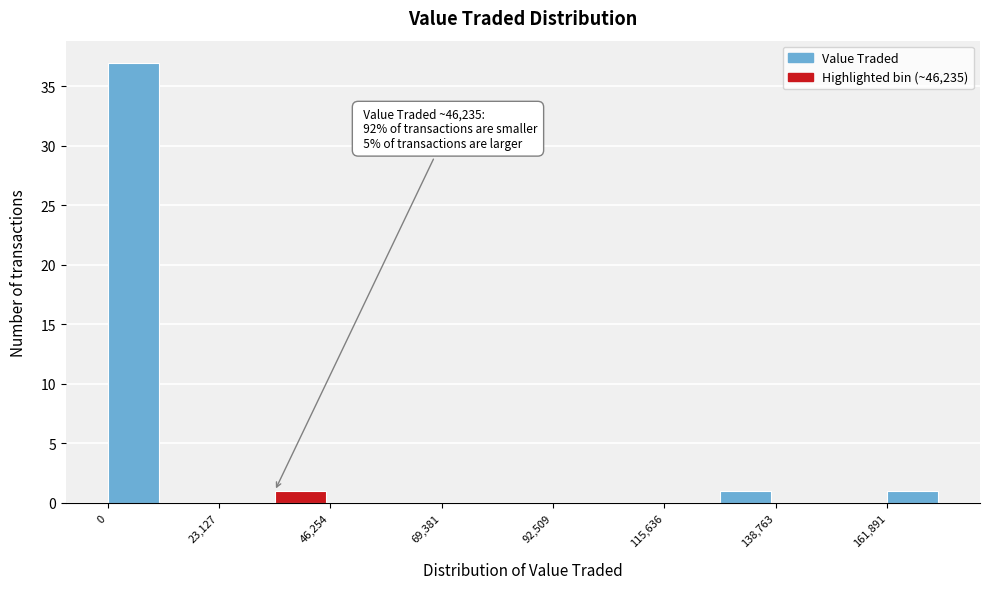

Around what value on the x-axis is the tallest bar? Give the approximate position of its centre, as read against the axis.

5000